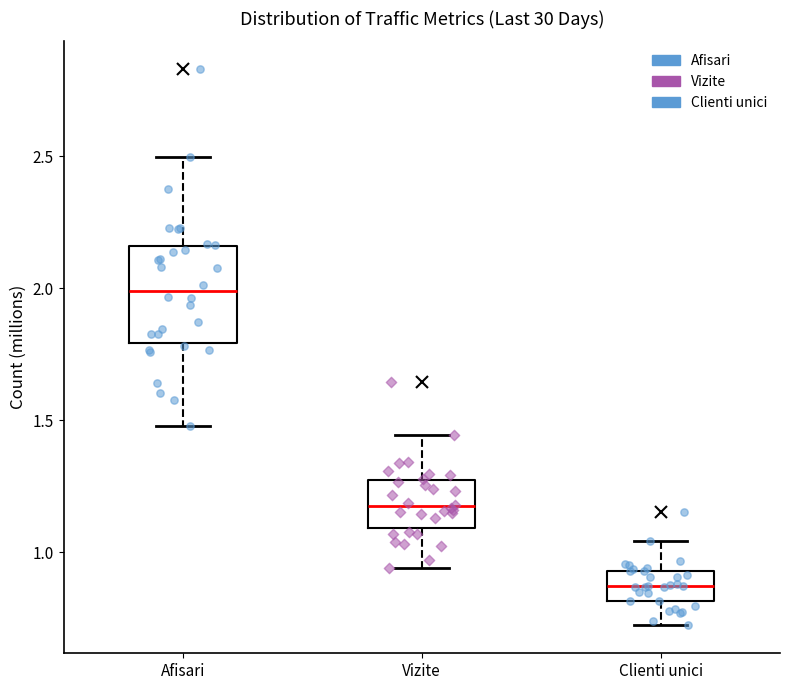

Reading left to right, read every box against the y-axis: the position of its median line, the range the box covers, and the ends of its whiskers. The values are not printed on the chart, so give them approximately, as read against the axis.

Afisari: median 2.00, box 1.80 to 2.15, whiskers 1.50 to 2.50
Vizite: median 1.20, box 1.10 to 1.25, whiskers 0.95 to 1.45
Clienti unici: median 0.85, box 0.80 to 0.95, whiskers 0.70 to 1.05